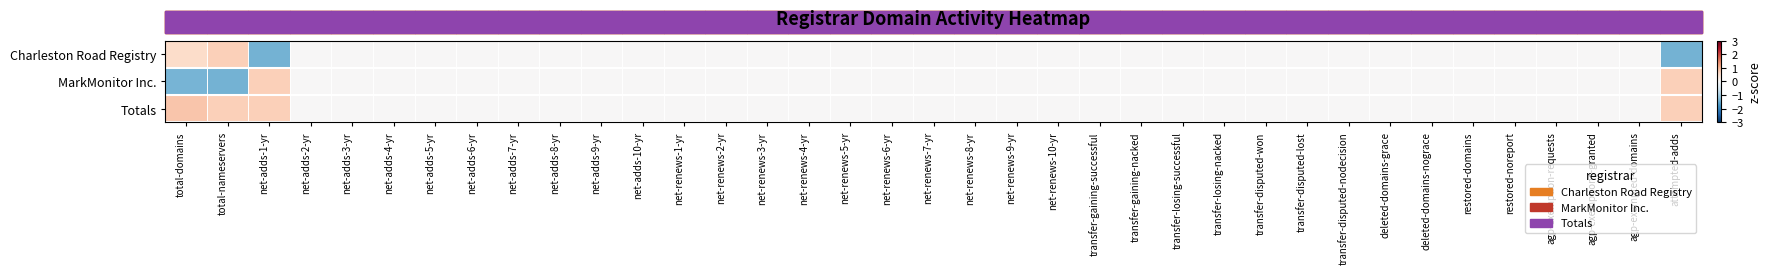

Which series has the largest total across all categories?

Totals